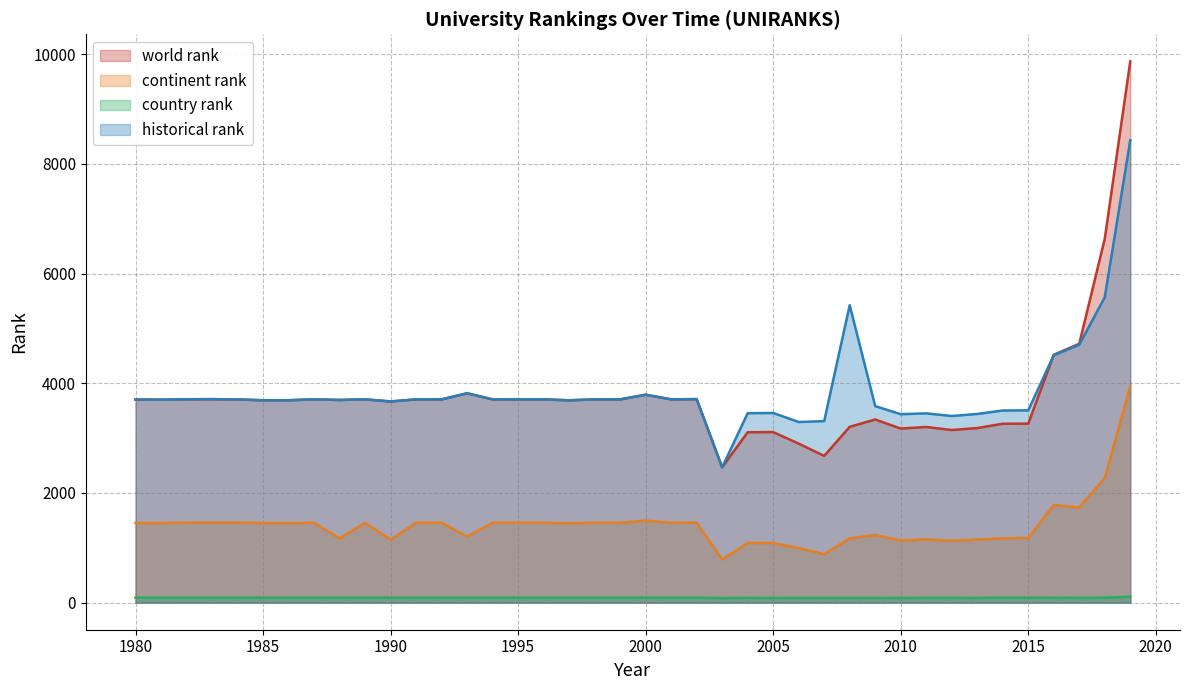

At how many categories does at least one series exceed 9164?

1